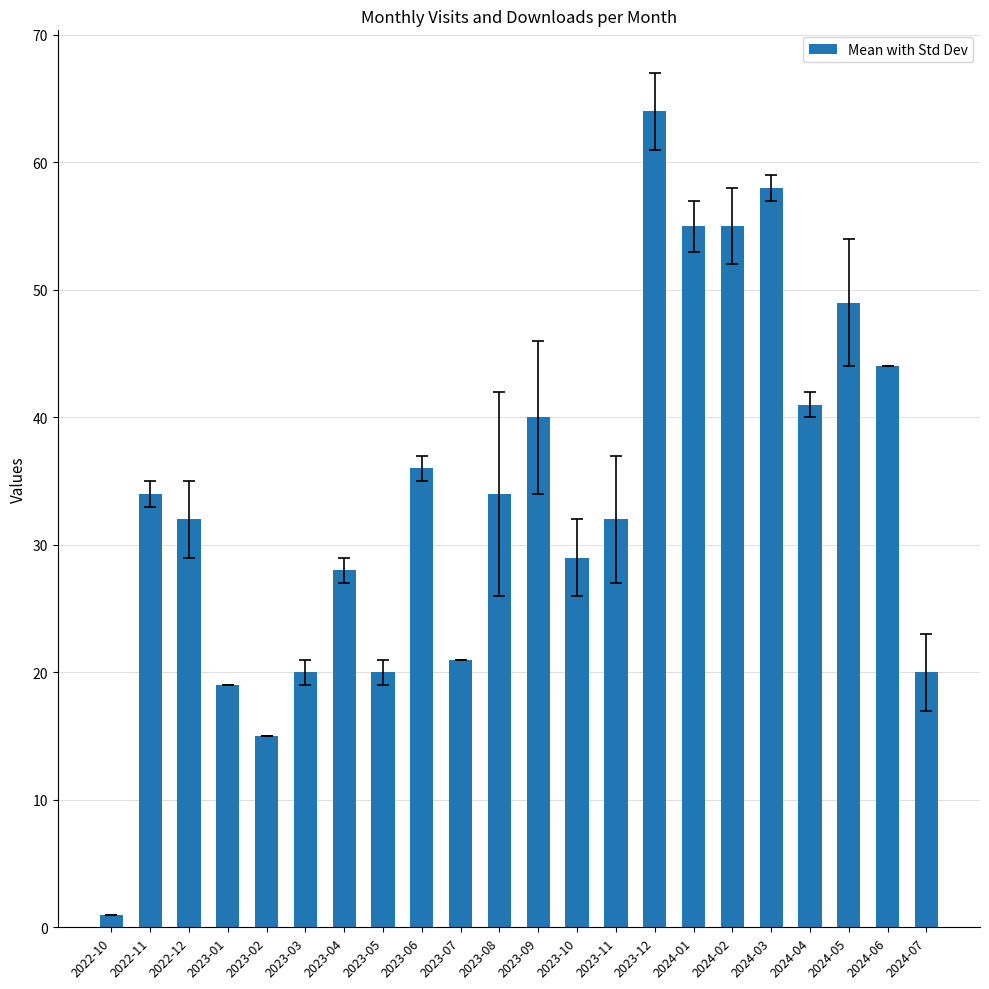

What is the minimum value shown in the chart?

1